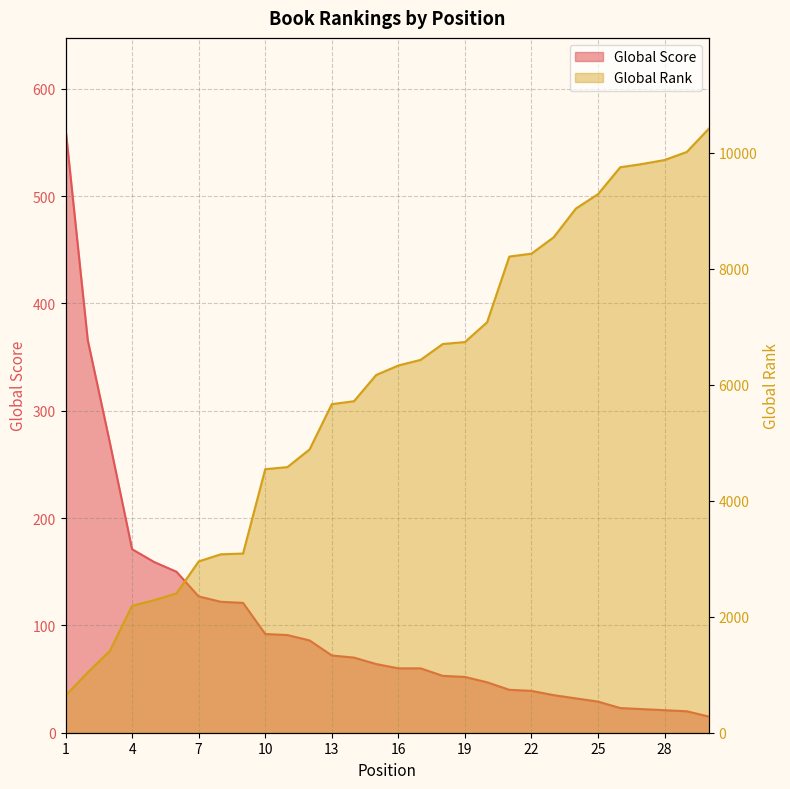

Which series has the largest range (max minus min)?

Global Rank